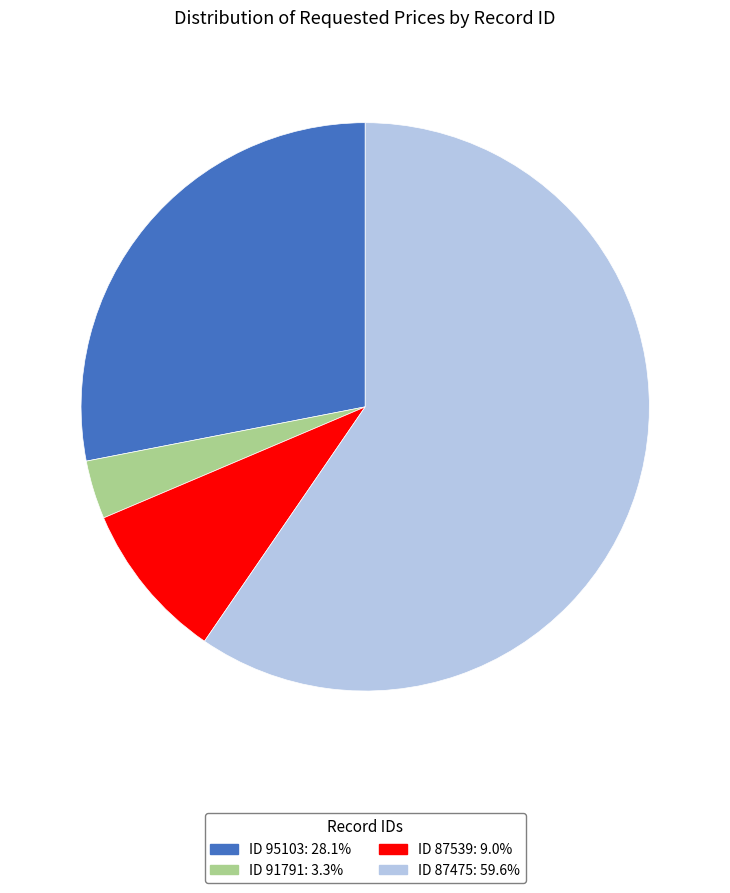

Does any single category account for the majority?

Yes